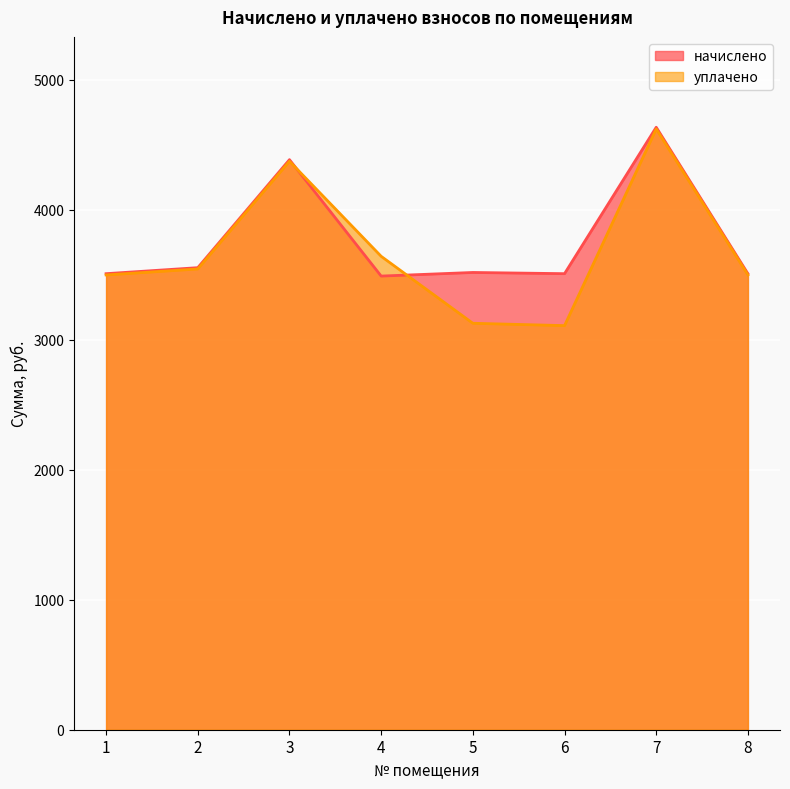

True or false: начислено has a value of 6236.0 at 1.

False